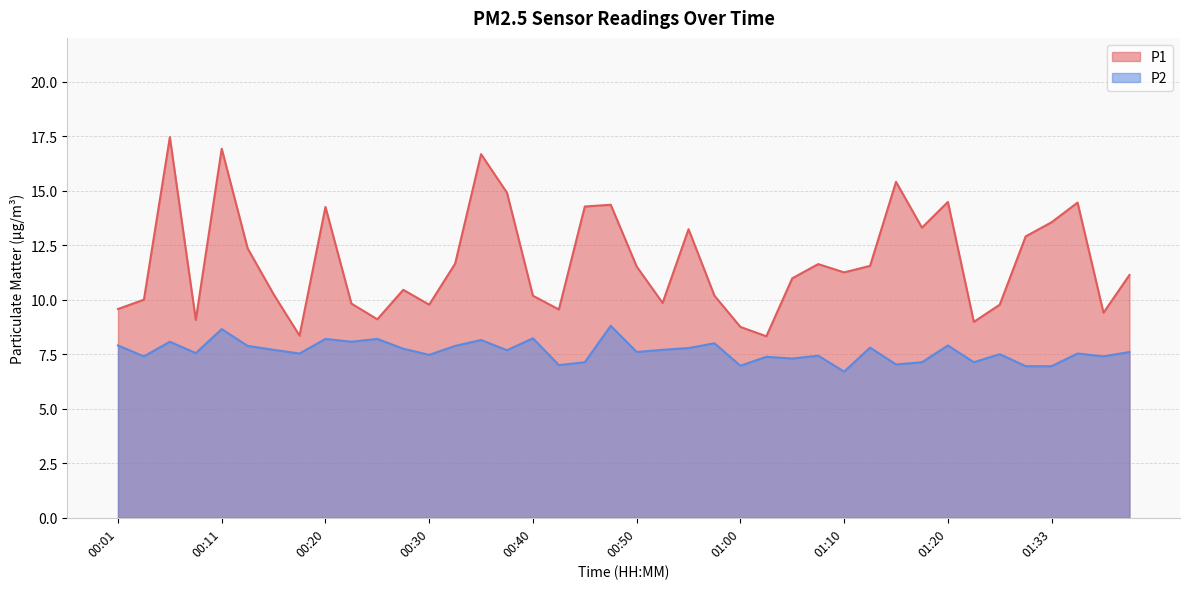

Read the P2 value at 00:40.

8.2